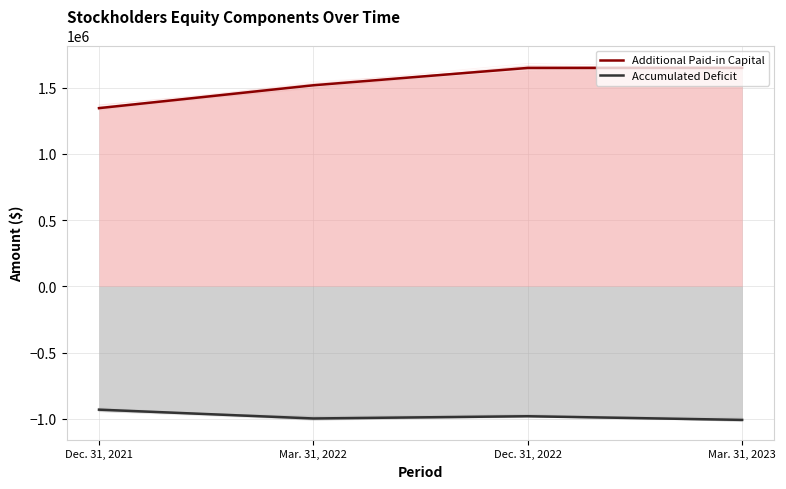

How many values in the Accumulated Deficit series are below -980870?

2